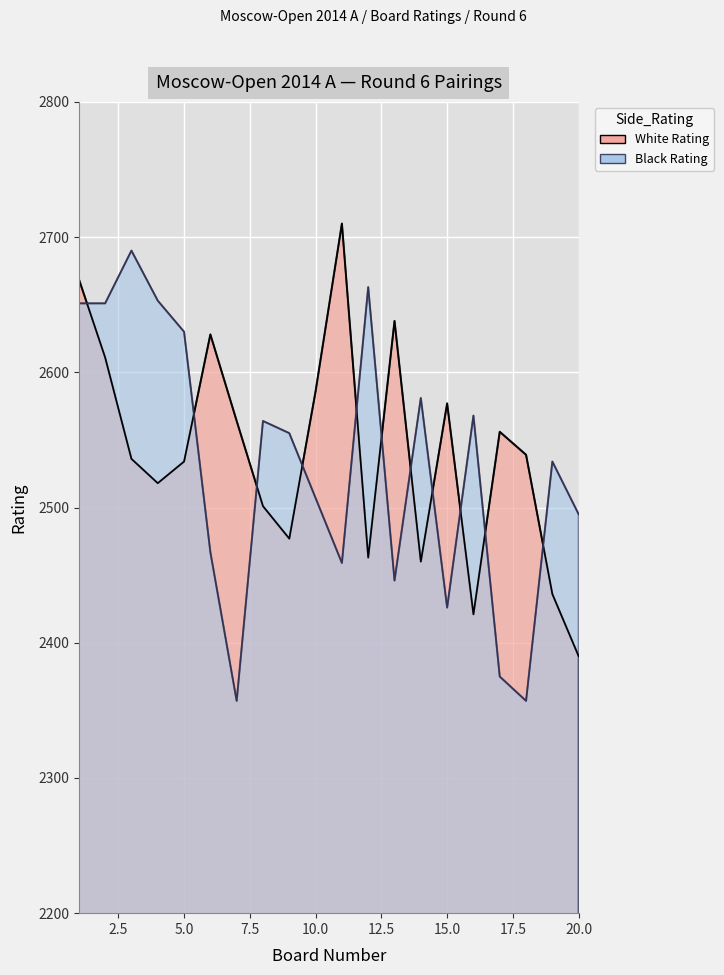

What is the value of the White Rating point at the 16th from the left?

2421